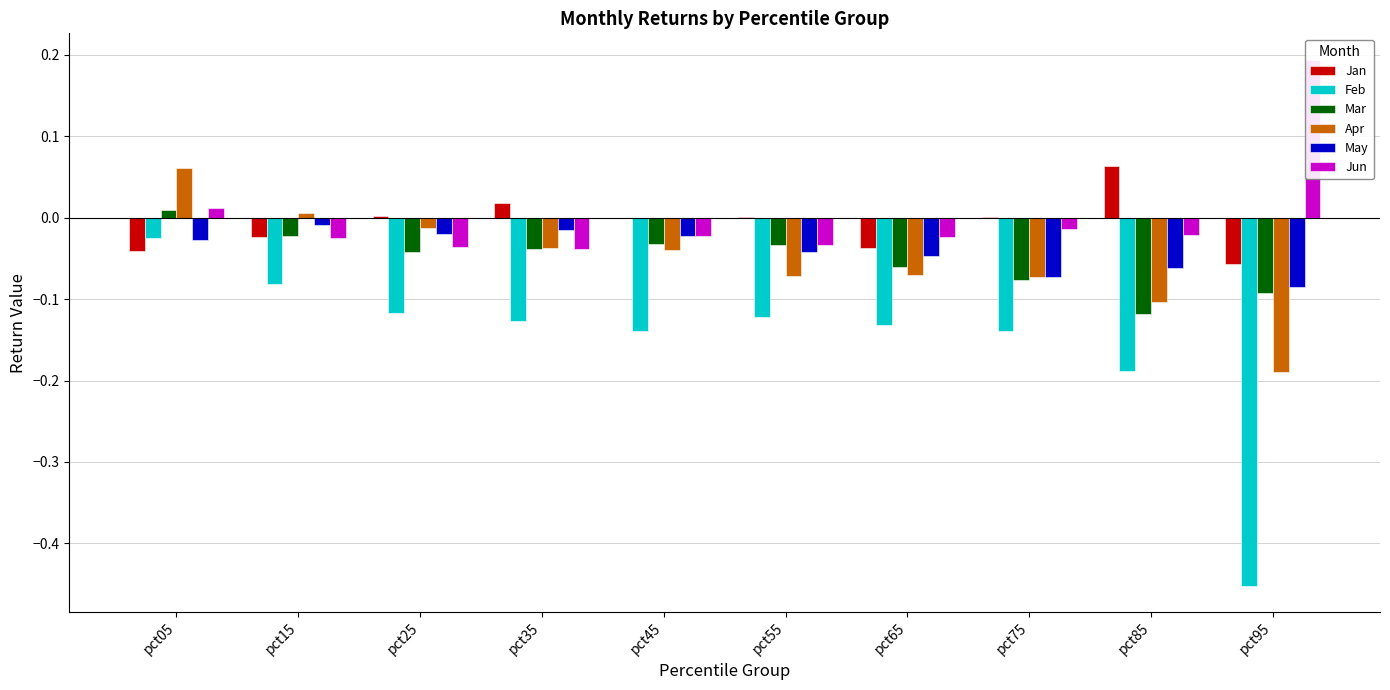

What is the difference between the highest and lowest values at pct95?

0.6